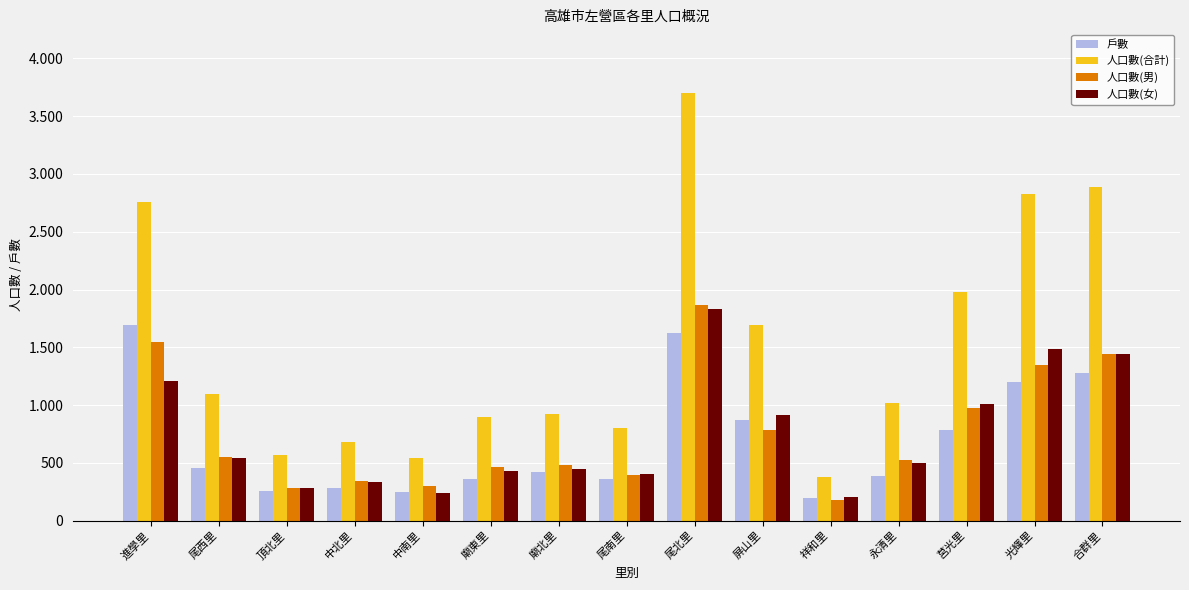

Rank the categories by 人口數(男) value from highest to lowest.

尾北里, 進學里, 合群里, 光輝里, 莒光里, 屏山里, 尾西里, 永清里, 廟北里, 廟東里, 尾南里, 中北里, 中南里, 頂北里, 祥和里